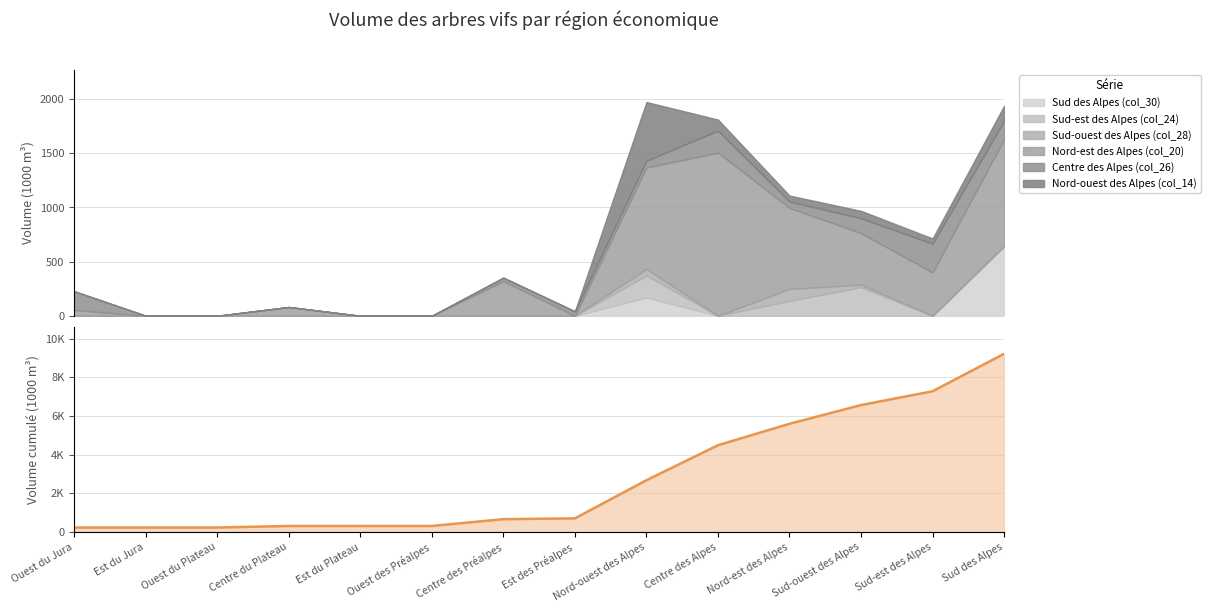

What is the label of the 14th point from the right?

Ouest du Jura